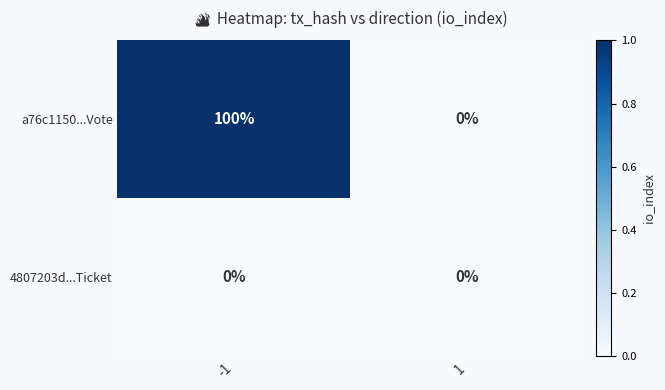

Reading left to right, extract all data points from this chart.

a76c1150...Vote: 100	0
4807203d...Ticket: 0	0